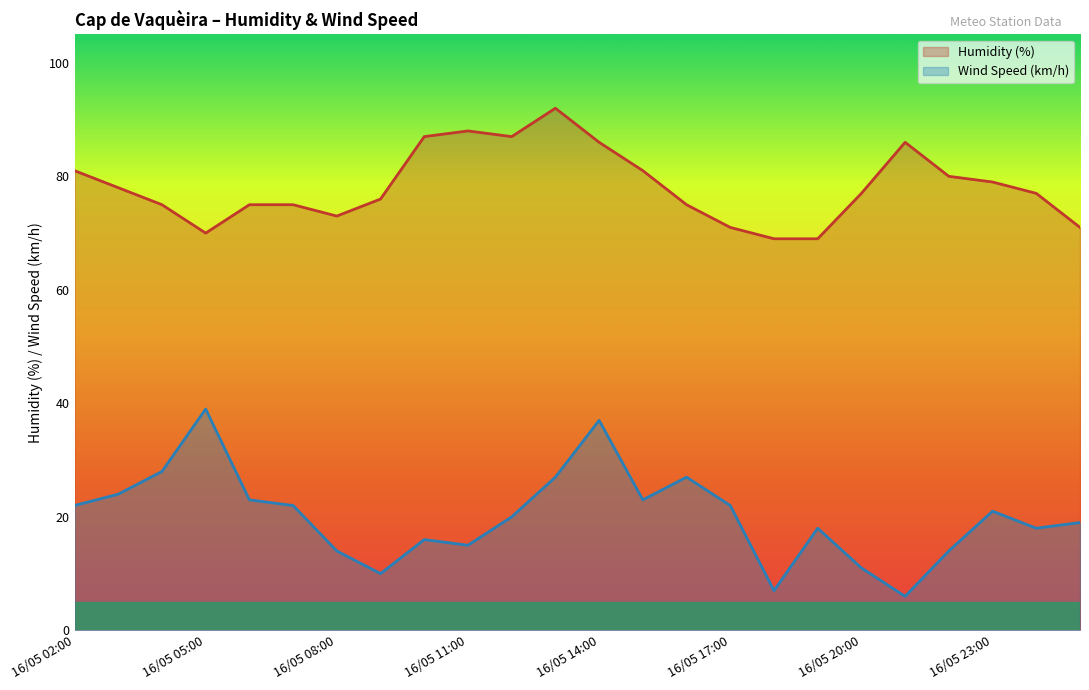

What is the label of the 3rd point from the right?

16/05 23:00